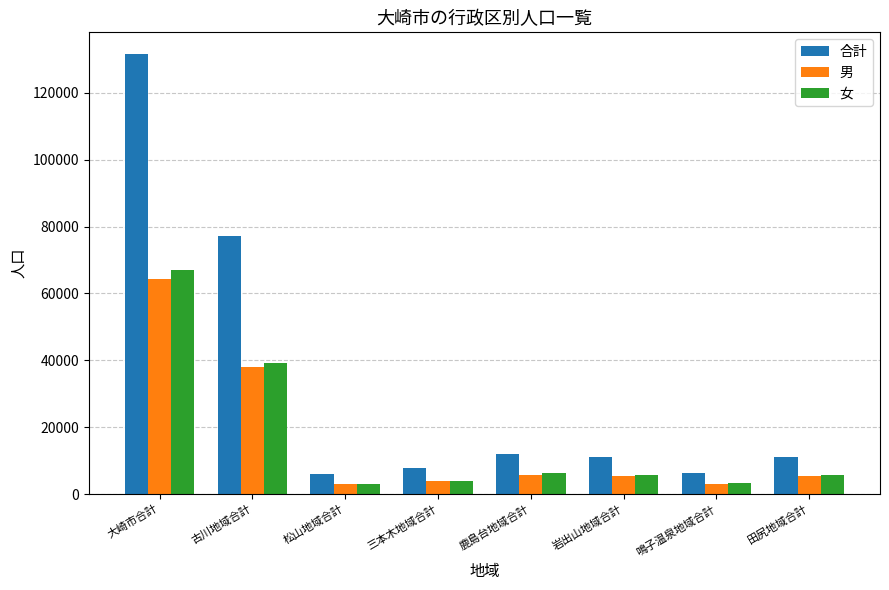

What is the approximate value of 合計 at 松山地域合計?

6101